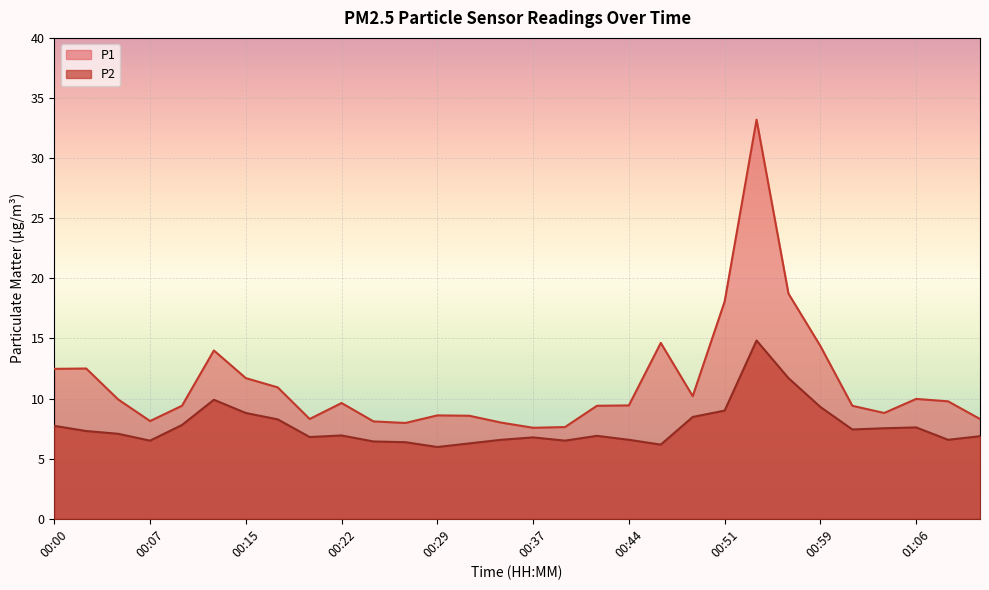

The value of P1 at 00:56 is 18.7. True or false?

True